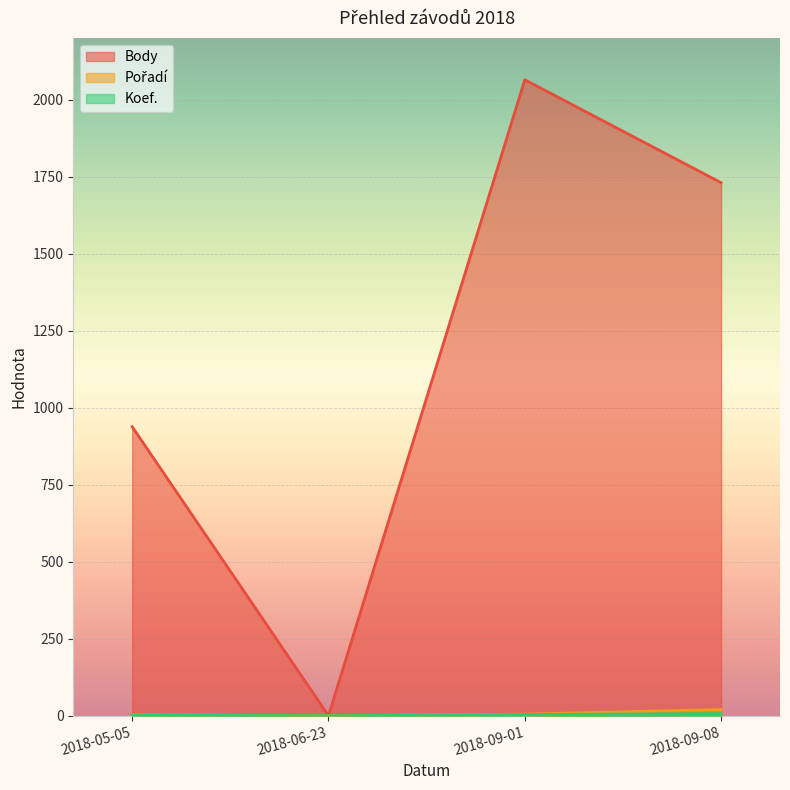

True or false: Koef. and Body intersect in this chart.

False